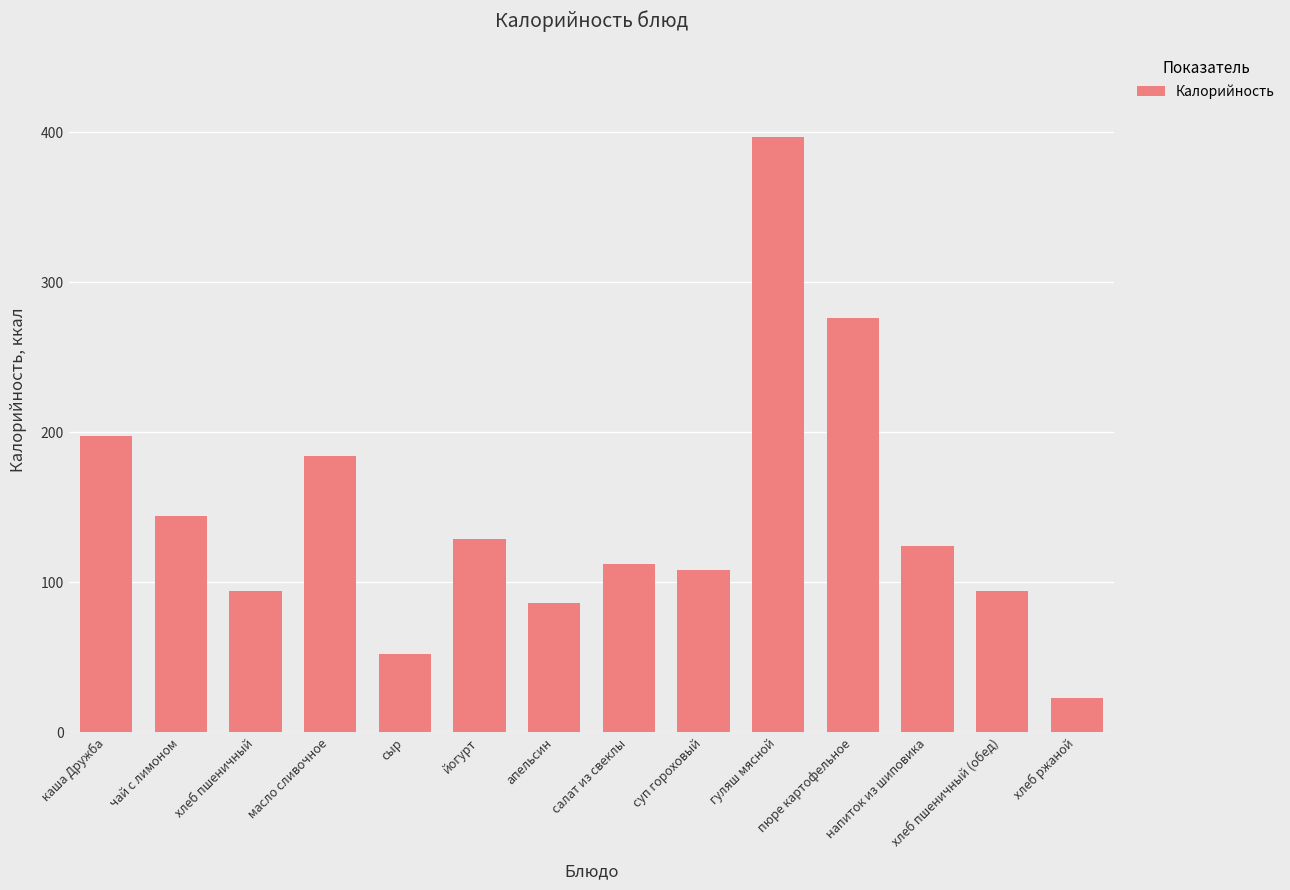

What is the approximate value at суп гороховый?

108.0